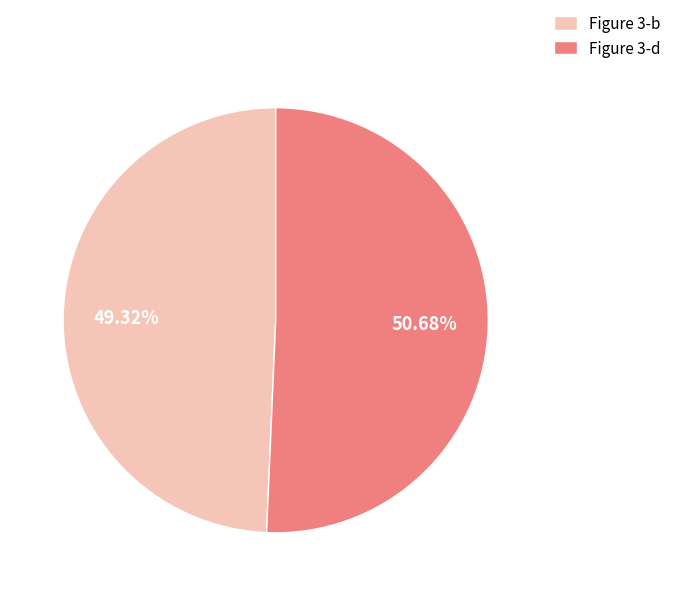

What portion of the pie excludes Figure 3-b?

50.7%